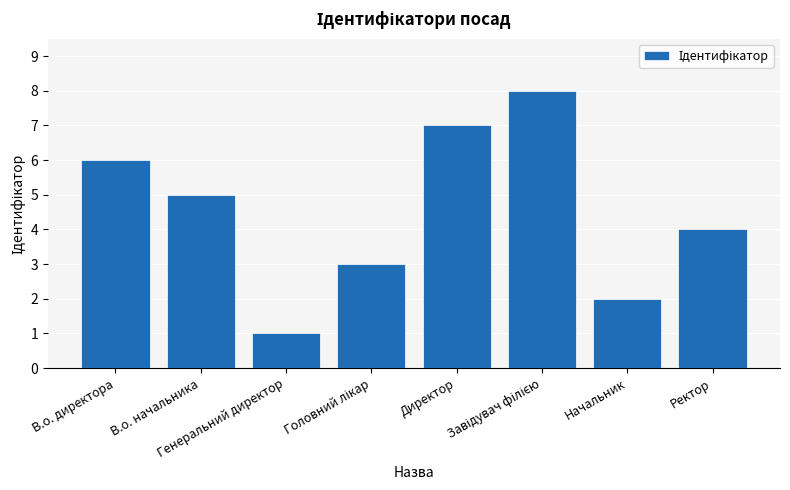

Which category has the lowest value across all series?

Генеральний директор